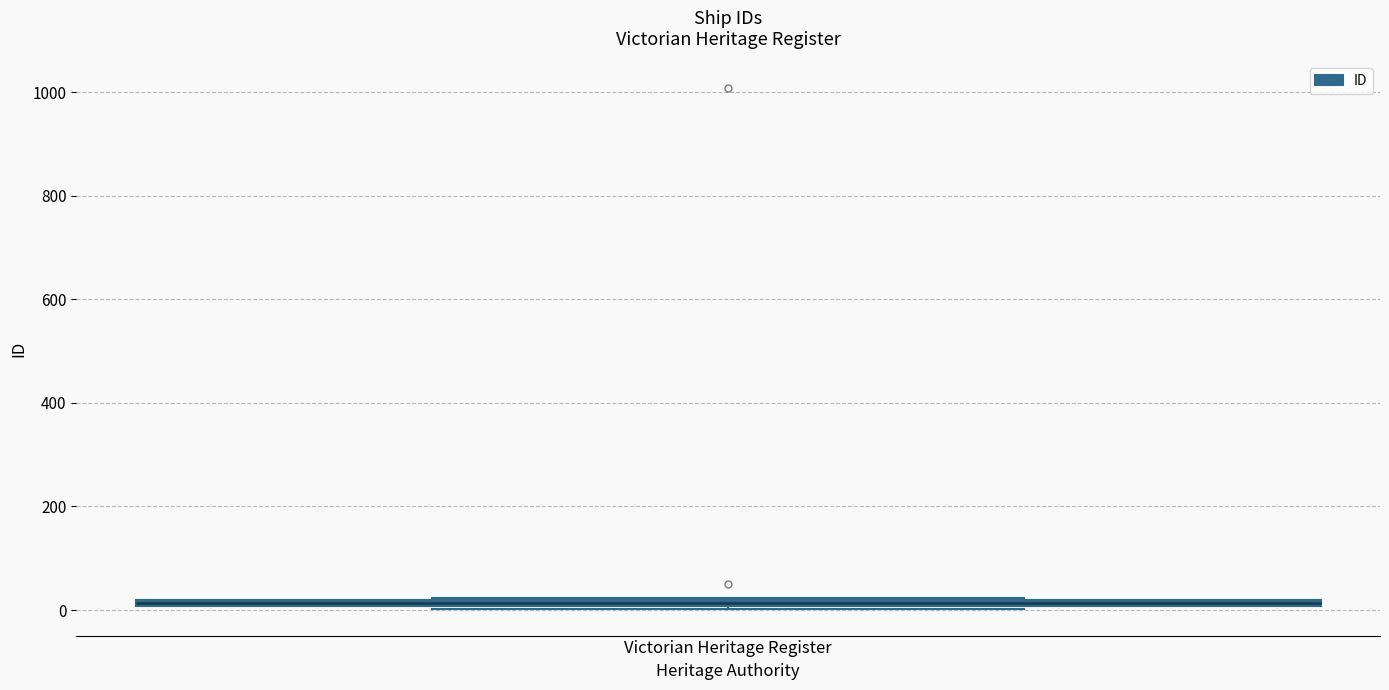

Where is the upper edge of the box for Victorian Heritage Register on the y-axis? The values are not printed on the chart, so give them approximately, as read against the axis.

20